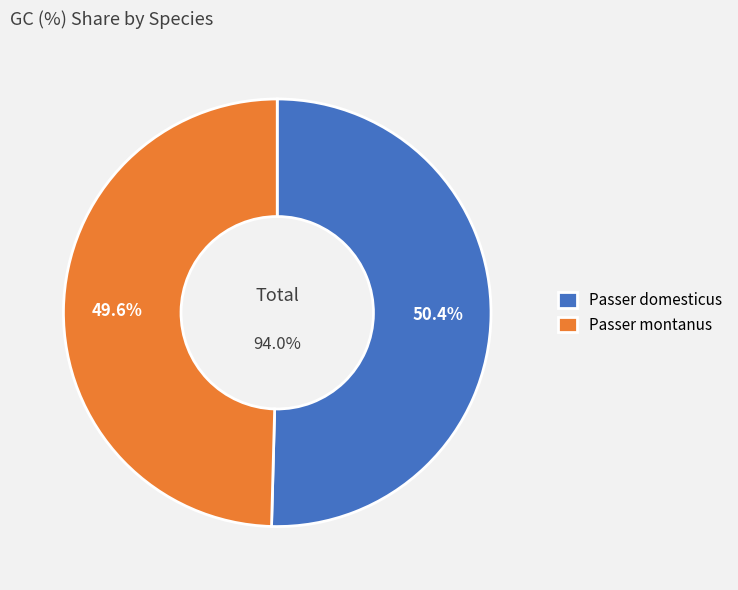

What is the total percentage of Passer montanus and Passer domesticus?

100.0%